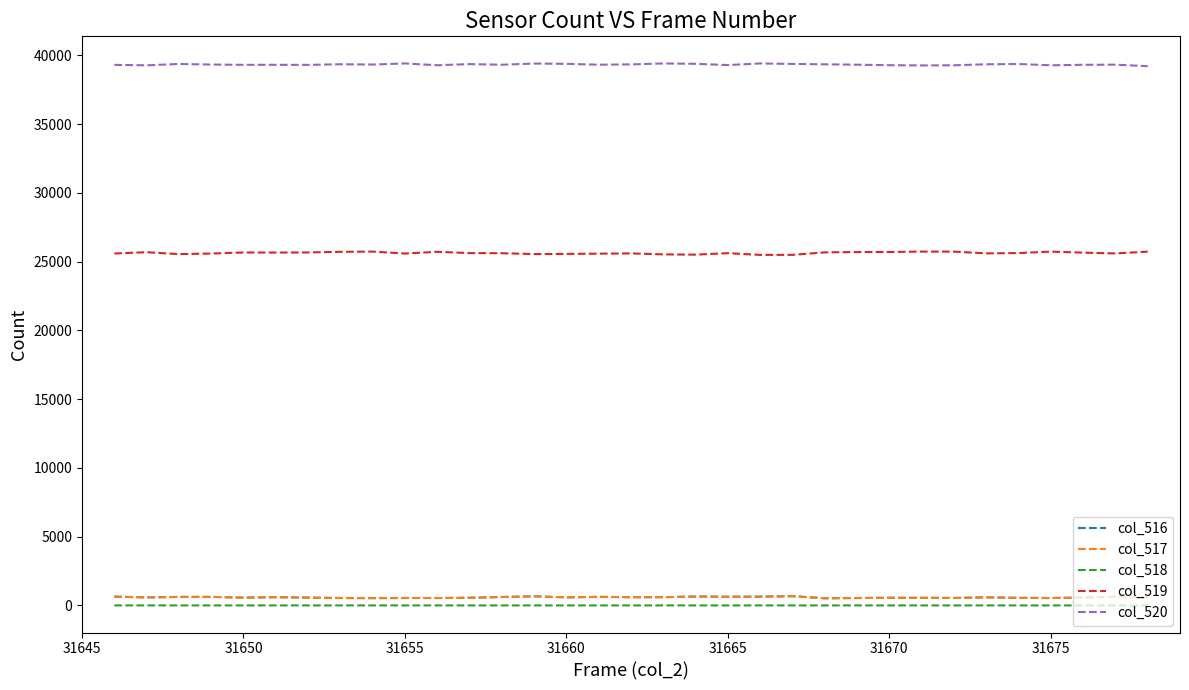

At how many categories does at least one series exceed 2906?

33